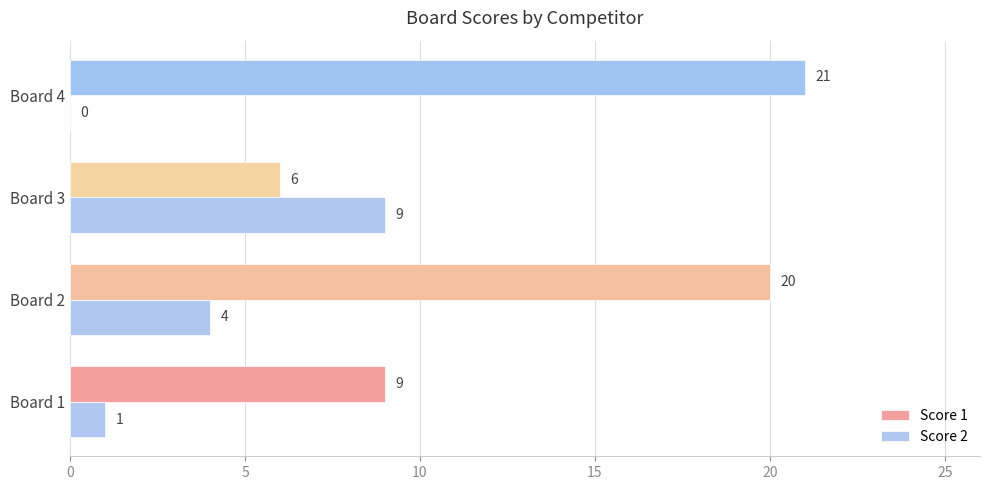

Which series changed the most between Board 1 and Board 4?

Score 1